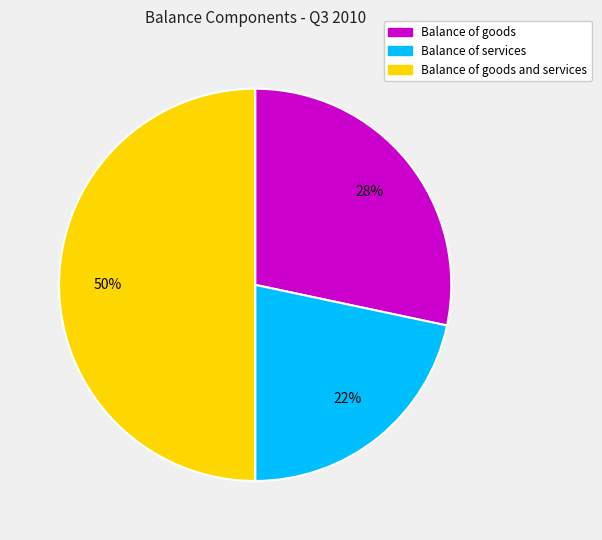

To the nearest percent, what is the difference between the largest and smallest slice percentages?

28%